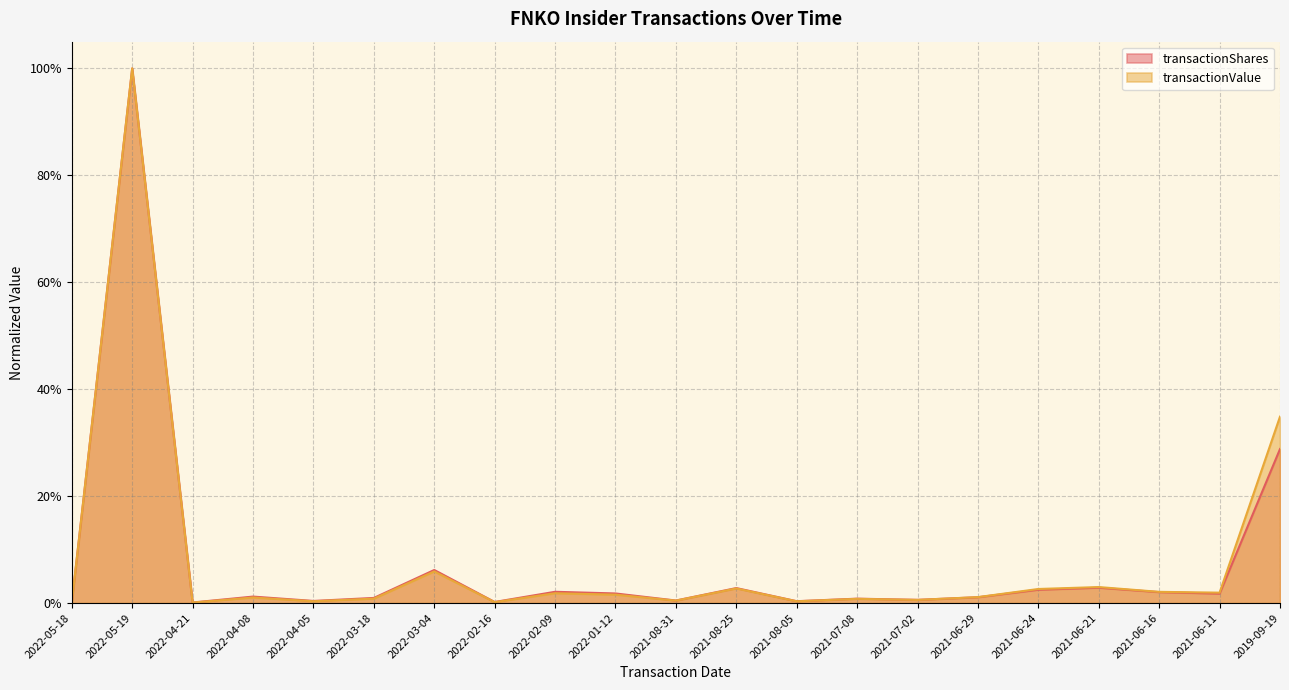

In transactionShares, how many points are lower than both neighbors (excluding endpoints)?

7